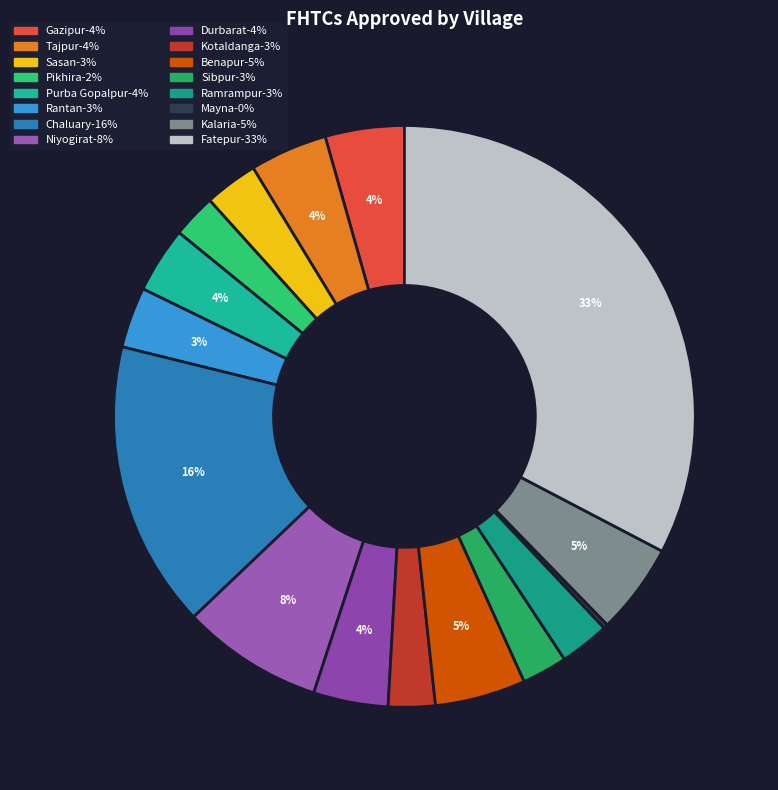

What is the change in value from Niyogirat to Fatepur?

+610